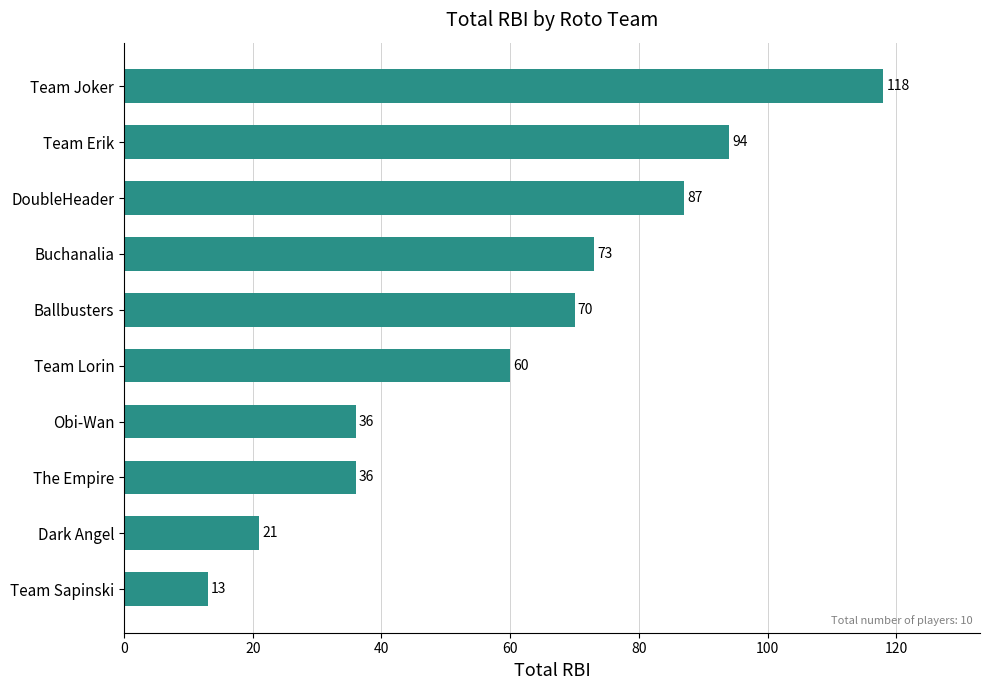

The value at The Empire is 25. True or false?

False